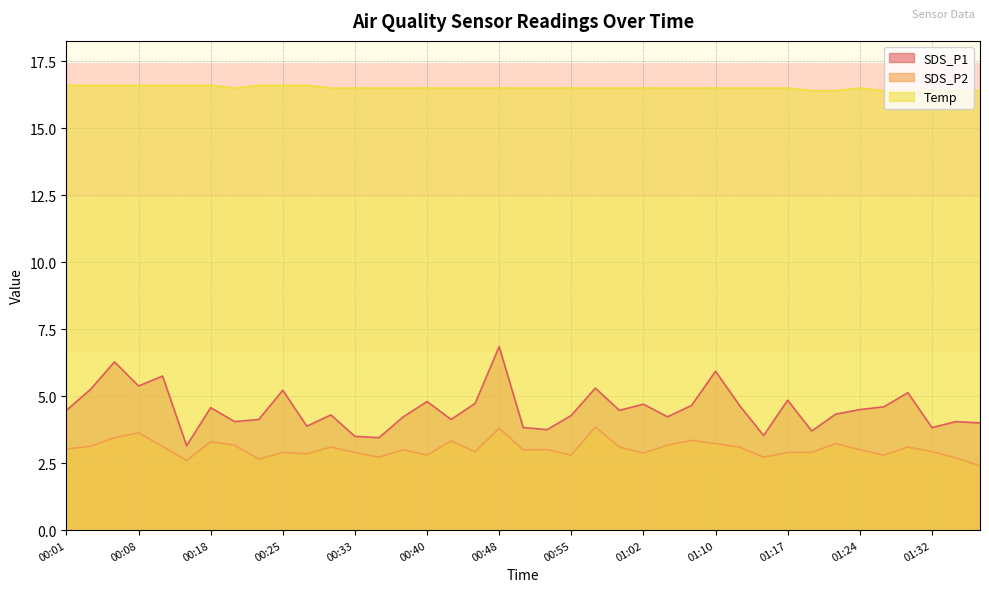

Rank the series by their maximum value, from lowest to highest.

SDS_P2, SDS_P1, Temp